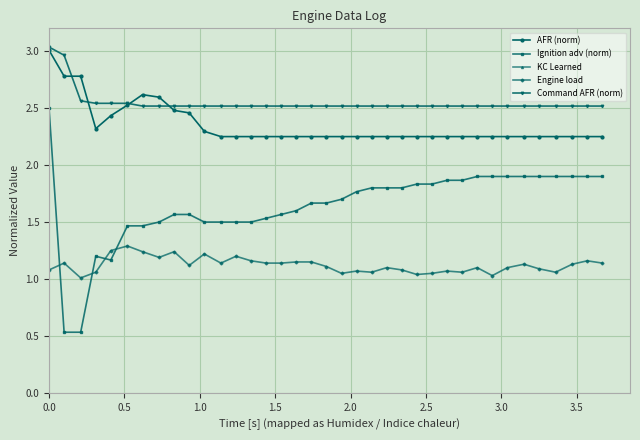

What is the sum of all Command AFR (norm) values?

94.2